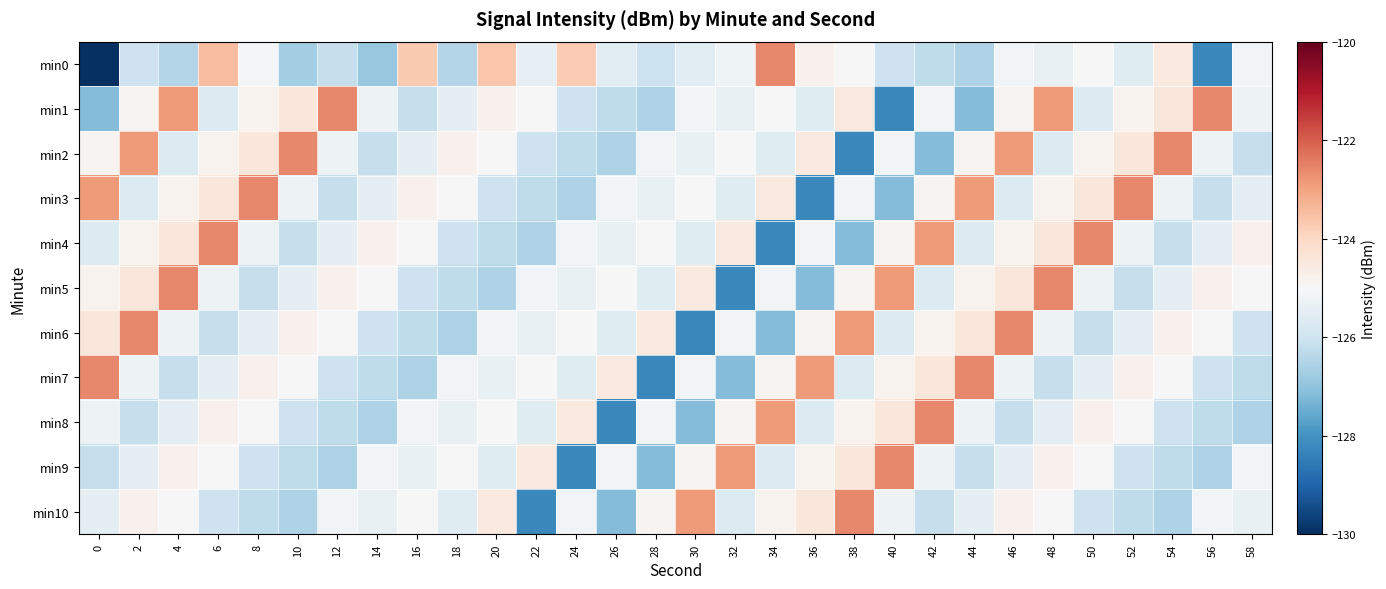

Reading right to left, list all the values displayed in this chart.

min0: 58=-125.1	56=-128.2	54=-124.5	52=-125.6	50=-125.0	48=-125.4	46=-125.1	44=-126.5	42=-126.3	40=-126.0	38=-125.0	36=-124.8	34=-122.6	32=-125.2	30=-125.6	28=-126.1	26=-125.5	24=-123.7	22=-125.4	20=-123.6	18=-126.5	16=-123.7	14=-126.9	12=-126.1	10=-126.7	8=-125.1	6=-123.5	4=-126.5	2=-126.0	0=-130.0
min1: 58=-125.3	56=-122.6	54=-124.4	52=-124.8	50=-125.7	48=-122.9	46=-124.9	44=-127.2	42=-125.1	40=-128.2	38=-124.5	36=-125.6	34=-125.0	32=-125.4	30=-125.1	28=-126.5	26=-126.3	24=-126.0	22=-125.0	20=-124.8	18=-125.5	16=-126.1	14=-125.3	12=-122.6	10=-124.4	8=-124.8	6=-125.7	4=-122.9	2=-124.9	0=-127.2
min2: 58=-126.1	56=-125.3	54=-122.6	52=-124.4	50=-124.8	48=-125.7	46=-122.9	44=-124.9	42=-127.2	40=-125.1	38=-128.2	36=-124.5	34=-125.6	32=-125.0	30=-125.4	28=-125.1	26=-126.5	24=-126.3	22=-126.0	20=-125.0	18=-124.8	16=-125.5	14=-126.1	12=-125.3	10=-122.6	8=-124.4	6=-124.8	4=-125.7	2=-122.9	0=-124.9
min3: 58=-125.5	56=-126.1	54=-125.3	52=-122.6	50=-124.4	48=-124.8	46=-125.7	44=-122.9	42=-124.9	40=-127.2	38=-125.1	36=-128.2	34=-124.5	32=-125.6	30=-125.0	28=-125.4	26=-125.1	24=-126.5	22=-126.3	20=-126.0	18=-125.0	16=-124.8	14=-125.5	12=-126.1	10=-125.3	8=-122.6	6=-124.4	4=-124.8	2=-125.7	0=-122.9
min4: 58=-124.8	56=-125.5	54=-126.1	52=-125.3	50=-122.6	48=-124.4	46=-124.8	44=-125.7	42=-122.9	40=-124.9	38=-127.2	36=-125.1	34=-128.2	32=-124.5	30=-125.6	28=-125.0	26=-125.4	24=-125.1	22=-126.5	20=-126.3	18=-126.0	16=-125.0	14=-124.8	12=-125.5	10=-126.1	8=-125.3	6=-122.6	4=-124.4	2=-124.8	0=-125.7
min5: 58=-125.0	56=-124.8	54=-125.5	52=-126.1	50=-125.3	48=-122.6	46=-124.4	44=-124.8	42=-125.7	40=-122.9	38=-124.9	36=-127.2	34=-125.1	32=-128.2	30=-124.5	28=-125.6	26=-125.0	24=-125.4	22=-125.1	20=-126.5	18=-126.3	16=-126.0	14=-125.0	12=-124.8	10=-125.5	8=-126.1	6=-125.3	4=-122.6	2=-124.4	0=-124.8
min6: 58=-126.0	56=-125.0	54=-124.8	52=-125.5	50=-126.1	48=-125.3	46=-122.6	44=-124.4	42=-124.8	40=-125.7	38=-122.9	36=-124.9	34=-127.2	32=-125.1	30=-128.2	28=-124.5	26=-125.6	24=-125.0	22=-125.4	20=-125.1	18=-126.5	16=-126.3	14=-126.0	12=-125.0	10=-124.8	8=-125.5	6=-126.1	4=-125.3	2=-122.6	0=-124.4
min7: 58=-126.3	56=-126.0	54=-125.0	52=-124.8	50=-125.5	48=-126.1	46=-125.3	44=-122.6	42=-124.4	40=-124.8	38=-125.7	36=-122.9	34=-124.9	32=-127.2	30=-125.1	28=-128.2	26=-124.5	24=-125.6	22=-125.0	20=-125.4	18=-125.1	16=-126.5	14=-126.3	12=-126.0	10=-125.0	8=-124.8	6=-125.5	4=-126.1	2=-125.3	0=-122.6
min8: 58=-126.5	56=-126.3	54=-126.0	52=-125.0	50=-124.8	48=-125.5	46=-126.1	44=-125.3	42=-122.6	40=-124.4	38=-124.8	36=-125.7	34=-122.9	32=-124.9	30=-127.2	28=-125.1	26=-128.2	24=-124.5	22=-125.6	20=-125.0	18=-125.4	16=-125.1	14=-126.5	12=-126.3	10=-126.0	8=-125.0	6=-124.8	4=-125.5	2=-126.1	0=-125.3
min9: 58=-125.1	56=-126.5	54=-126.3	52=-126.0	50=-125.0	48=-124.8	46=-125.5	44=-126.1	42=-125.3	40=-122.6	38=-124.4	36=-124.8	34=-125.7	32=-122.9	30=-124.9	28=-127.2	26=-125.1	24=-128.2	22=-124.5	20=-125.6	18=-125.0	16=-125.4	14=-125.1	12=-126.5	10=-126.3	8=-126.0	6=-125.0	4=-124.8	2=-125.5	0=-126.1
min10: 58=-125.4	56=-125.1	54=-126.5	52=-126.3	50=-126.0	48=-125.0	46=-124.8	44=-125.5	42=-126.1	40=-125.3	38=-122.6	36=-124.4	34=-124.8	32=-125.7	30=-122.9	28=-124.9	26=-127.2	24=-125.1	22=-128.2	20=-124.5	18=-125.6	16=-125.0	14=-125.4	12=-125.1	10=-126.5	8=-126.3	6=-126.0	4=-125.0	2=-124.8	0=-125.5